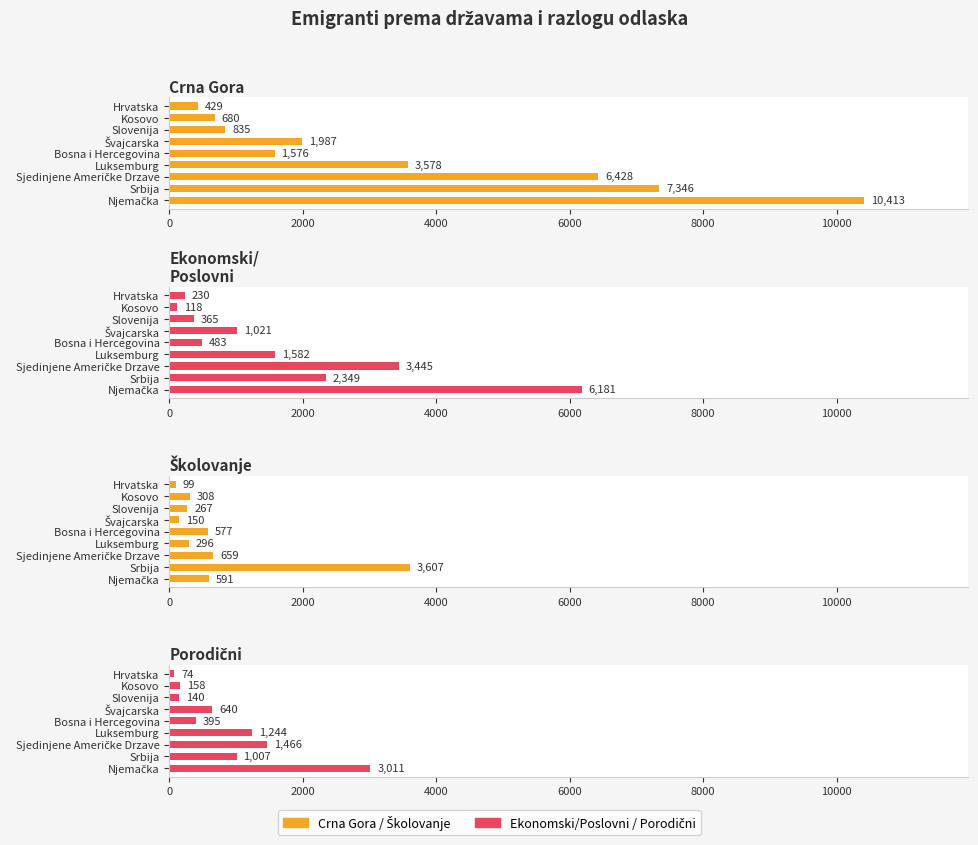

Reading left to right, transcribe all the data shown in this chart.

Crna Gora: 10413	7346	6428	3578	1576	1987	835	680	429
Ekonomski/
Poslovni: 6181	2349	3445	1582	483	1021	365	118	230
Školovanje: 591	3607	659	296	577	150	267	308	99
Porodični: 3011	1007	1466	1244	395	640	140	158	74